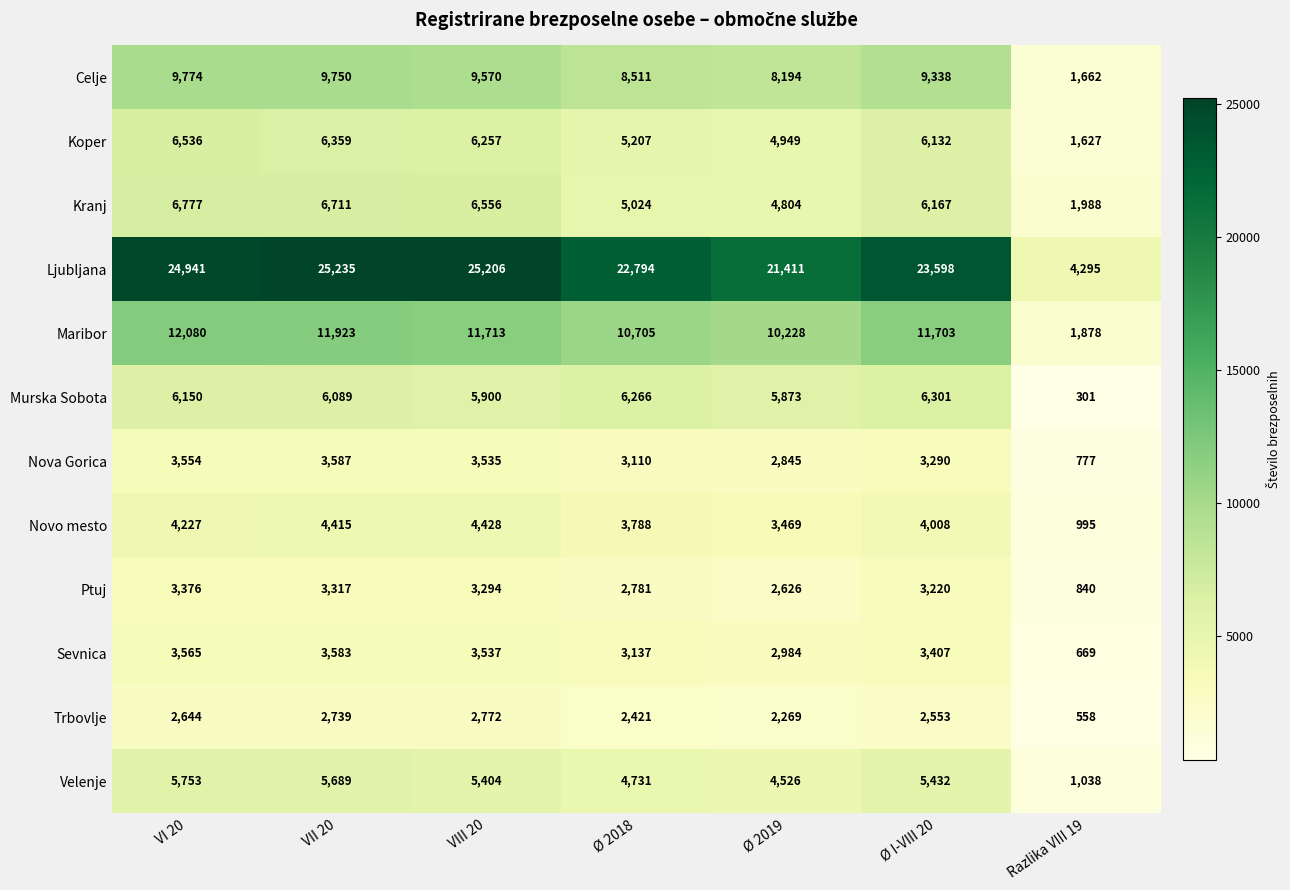

Is it true that Kranj equals 5024 at Ø 2018?

True